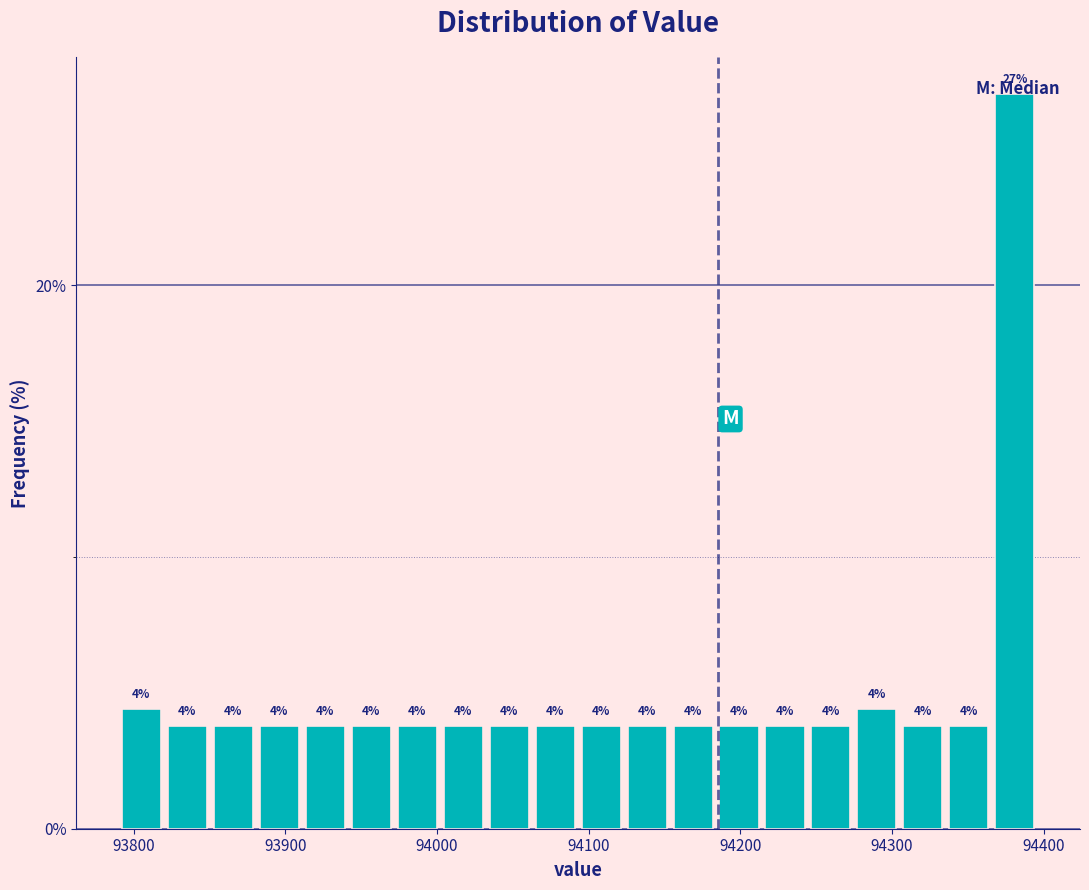

Around what value on the x-axis is the tallest bar? Give the approximate position of its centre, as read against the axis.

94380